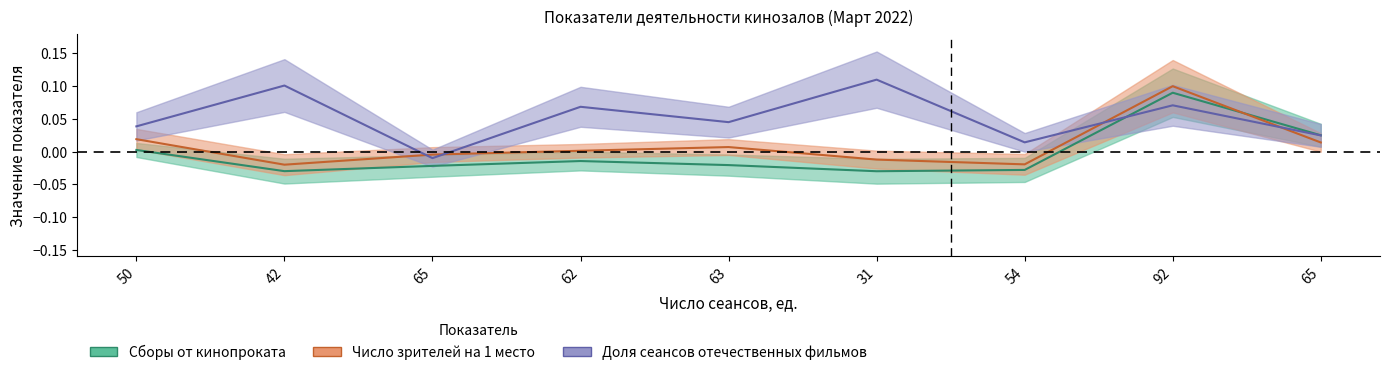

At which category does Сборы от кинопроката reach its first local peak?

62